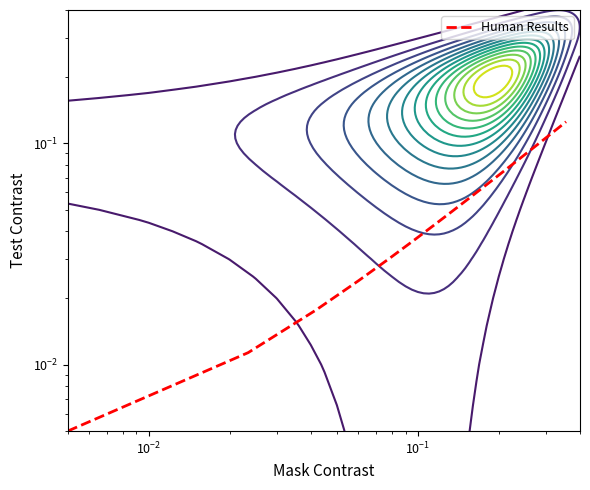

What is the maximum value shown in the chart?

0.1